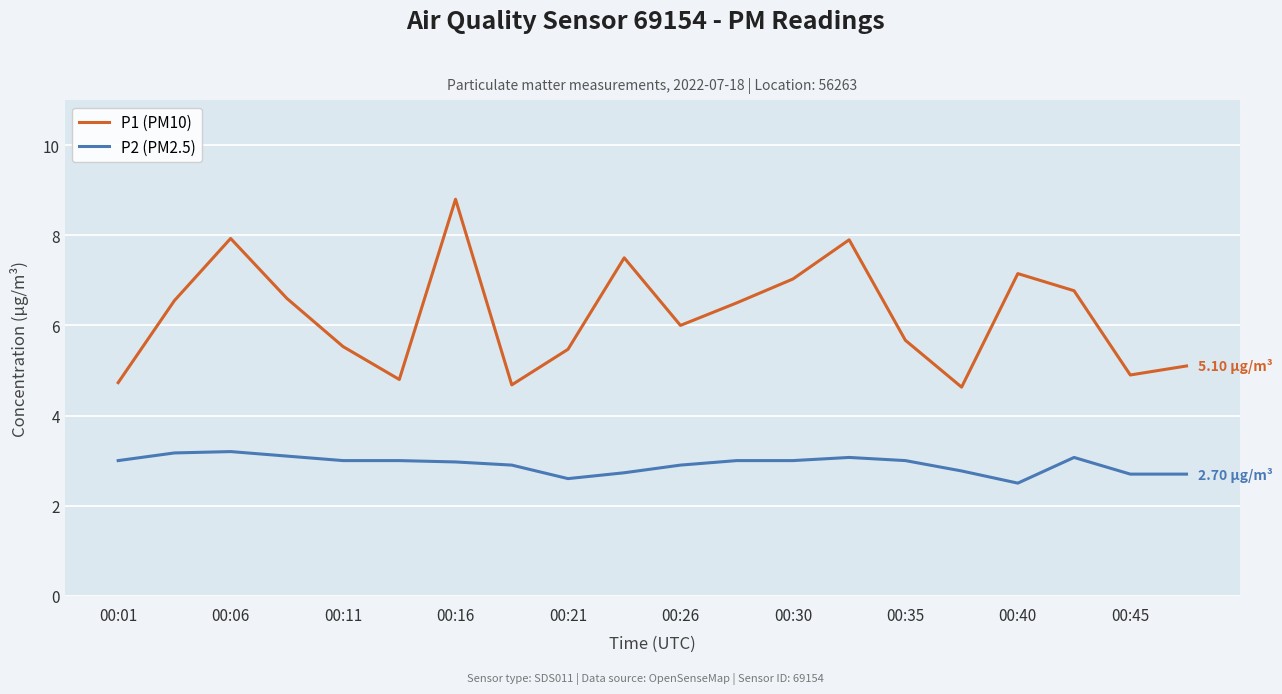

Which series has the largest range (max minus min)?

P1 (PM10)